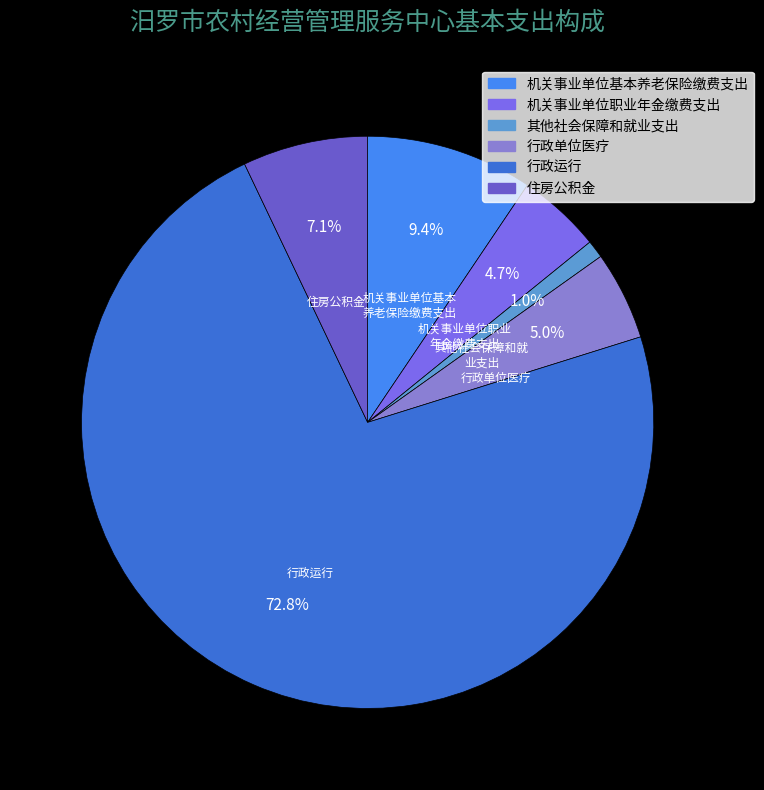

Which category has the smallest portion of the pie?

其他社会保障和就业支出